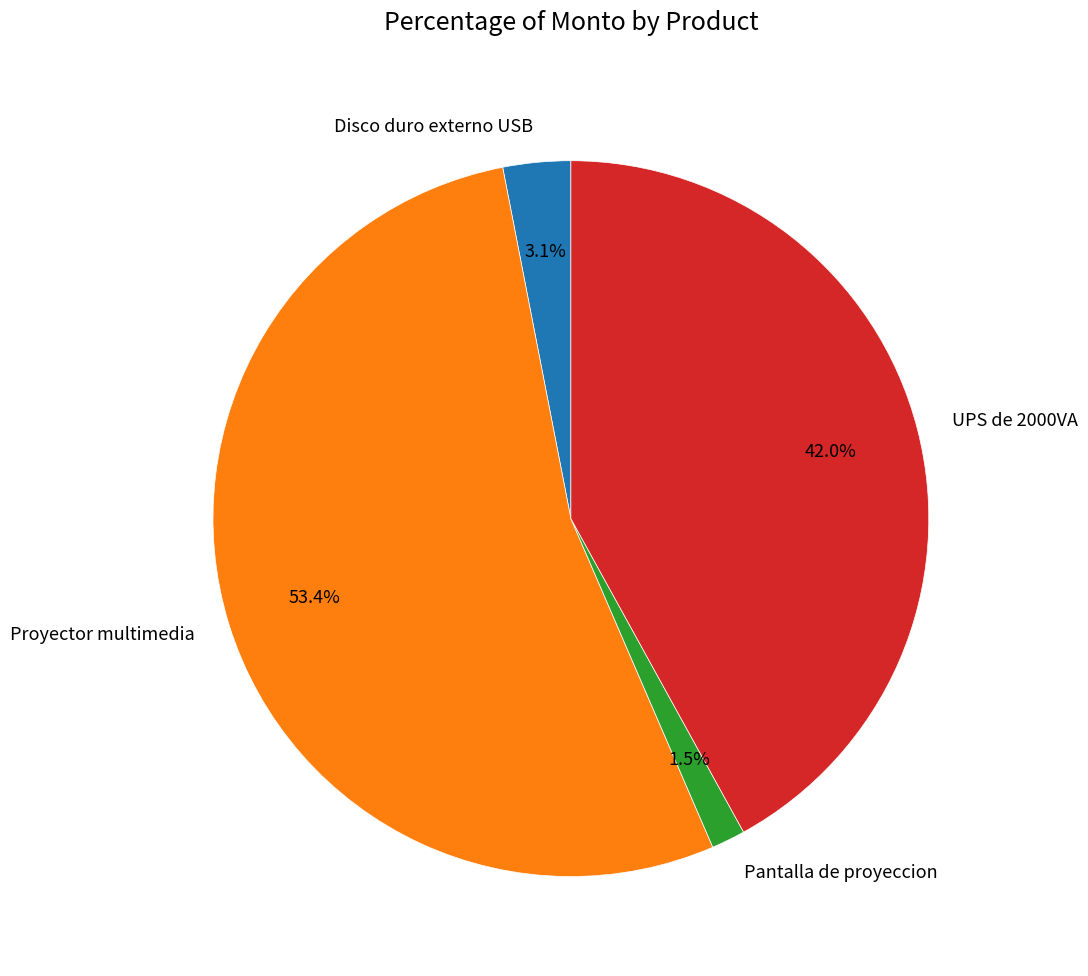

Do Proyector multimedia and UPS de 2000VA together represent more than half of the pie?

Yes